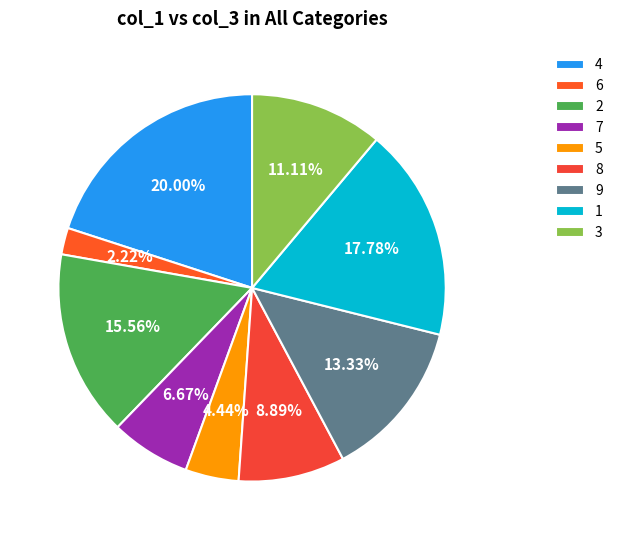

Rank the categories by value from lowest to highest.

6, 5, 7, 8, 3, 9, 2, 1, 4